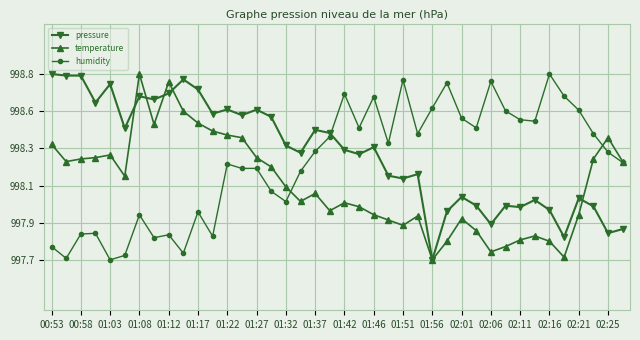

Which series has the largest total across all categories?

pressure